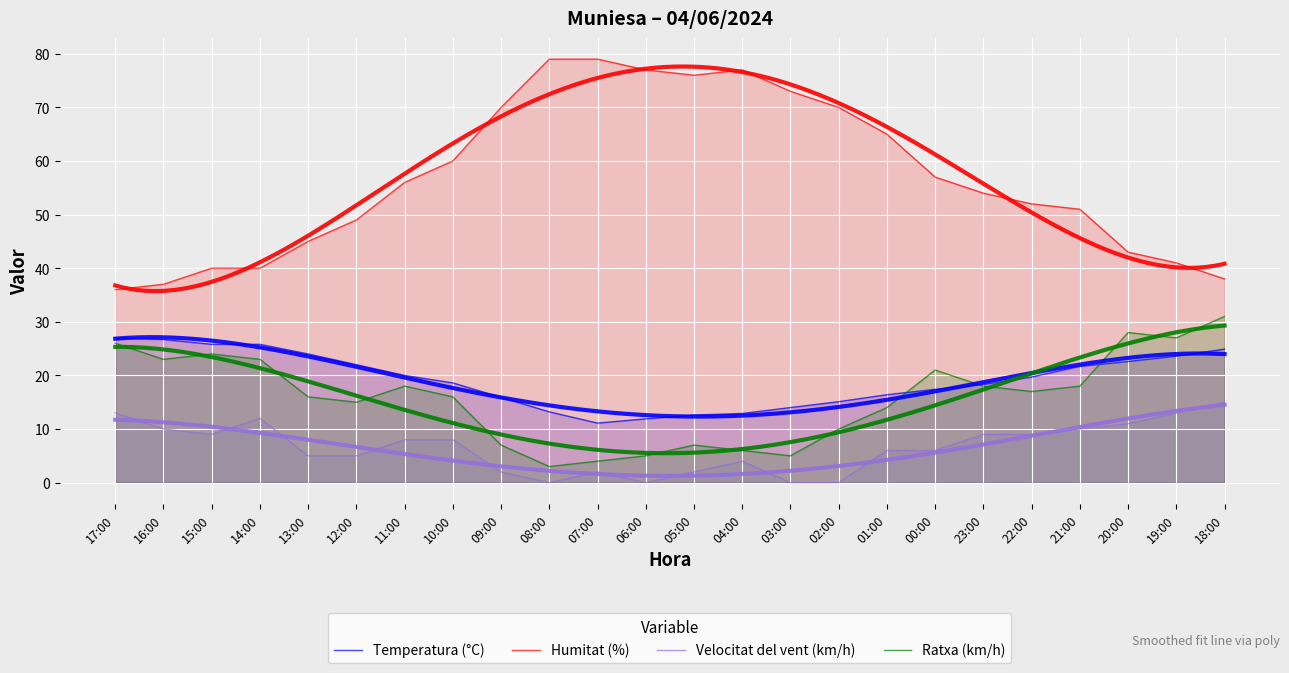

What is the minimum value for Ratxa (km/h)?

3.0